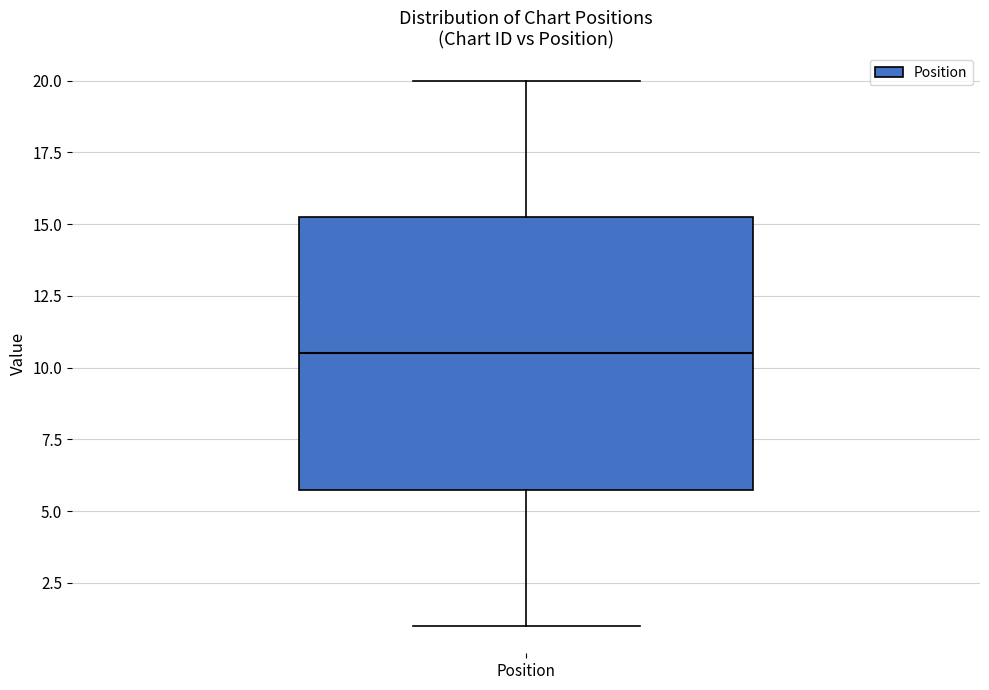

Where is the lower edge of the box for Position on the y-axis? The values are not printed on the chart, so give them approximately, as read against the axis.

6.0